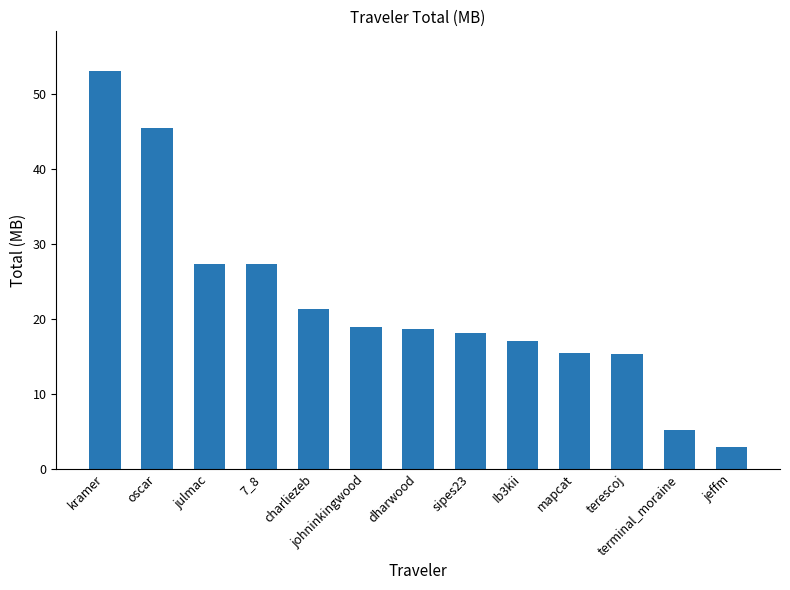

What is the average value?

22.0